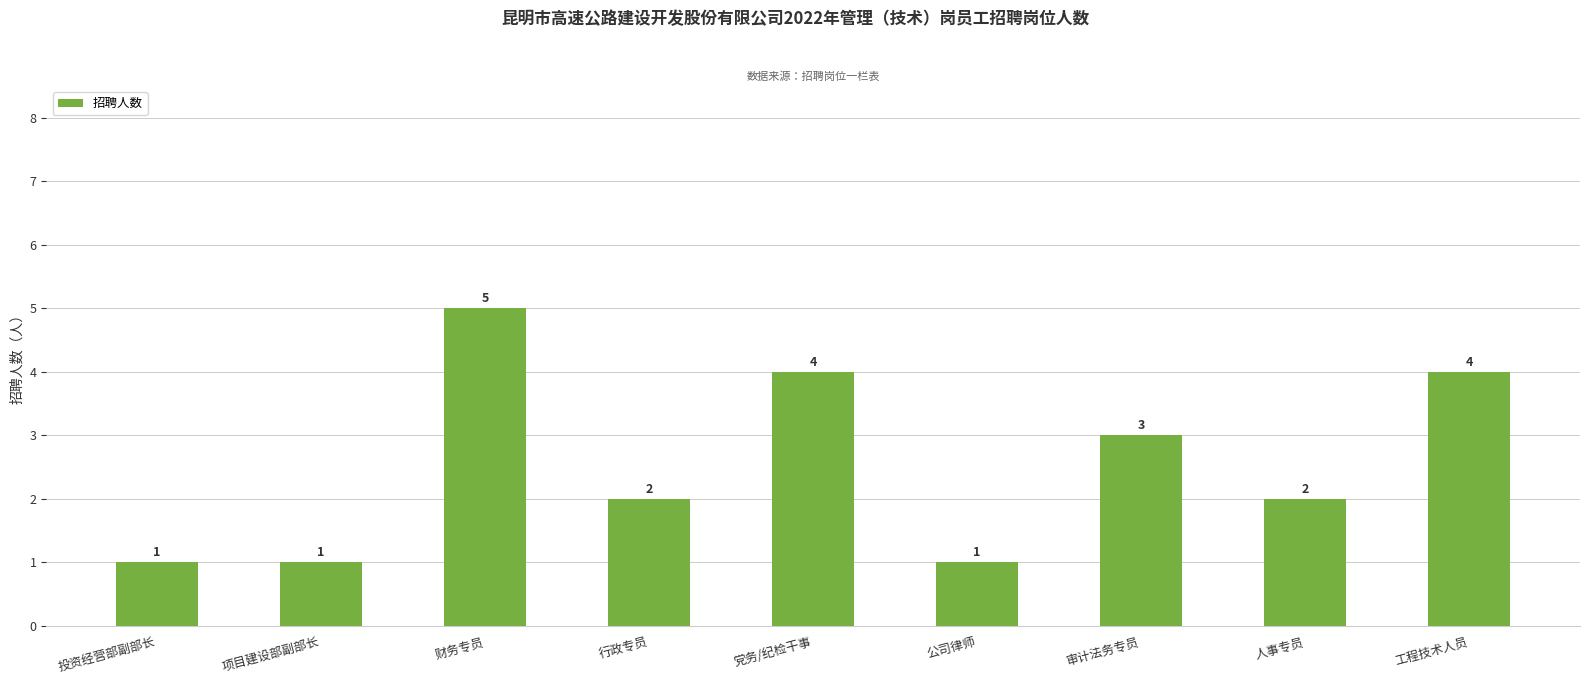

How many bars are there in total?

9